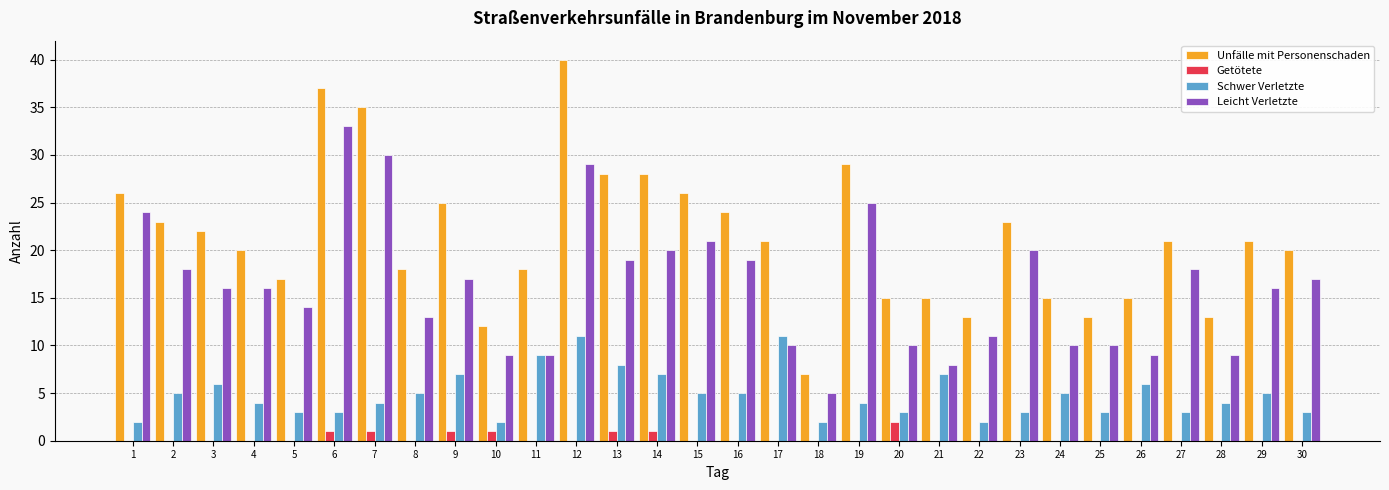

Is it true that Unfälle mit Personenschaden equals 13 at 28?

True